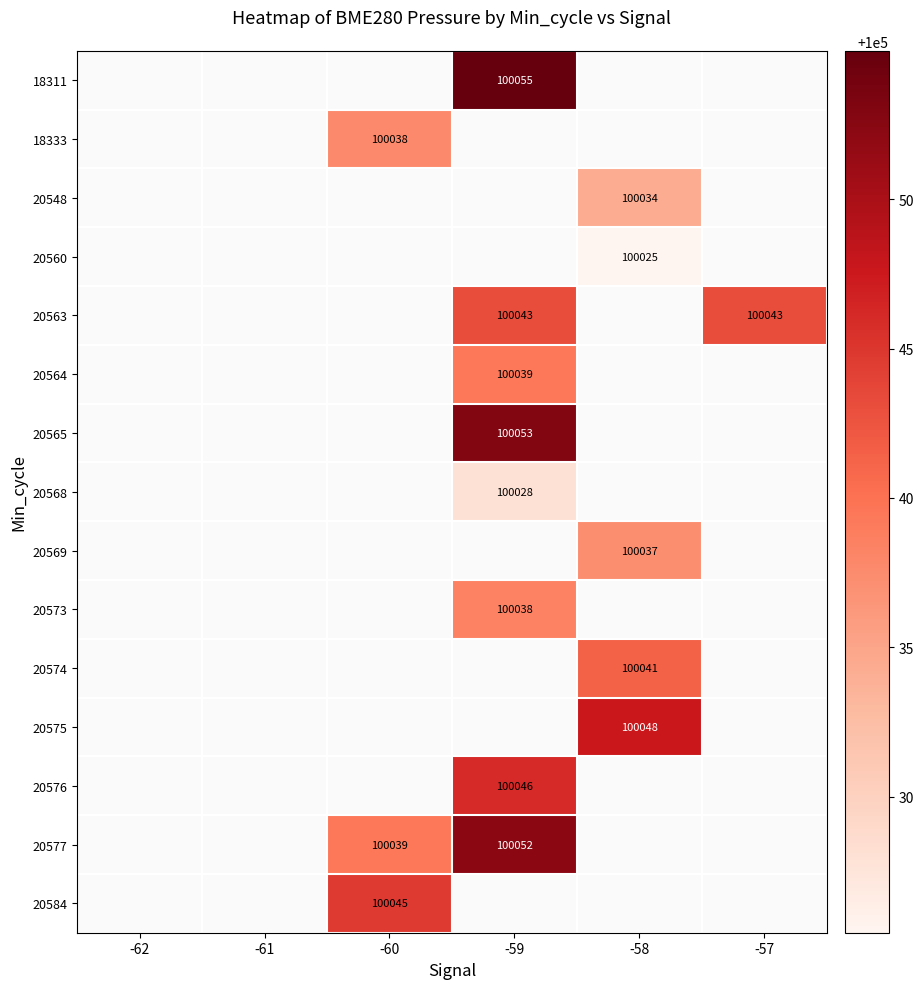

Count the number of categories in the chart.

6